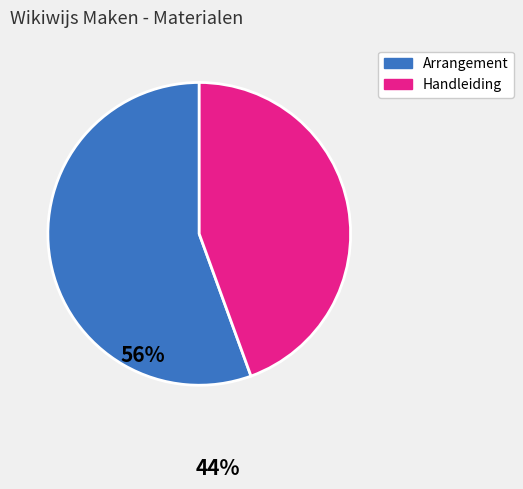

Does any single category account for the majority?

Yes